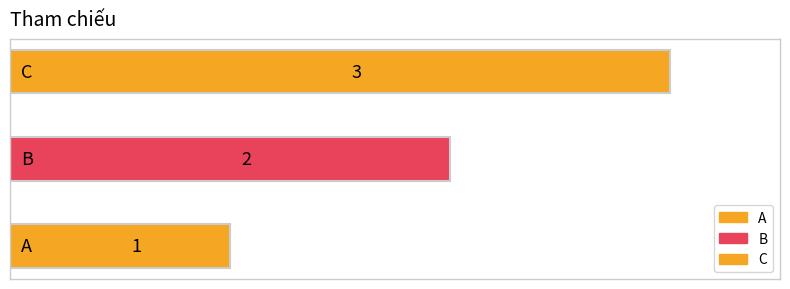

Between A and C, which is larger?

C